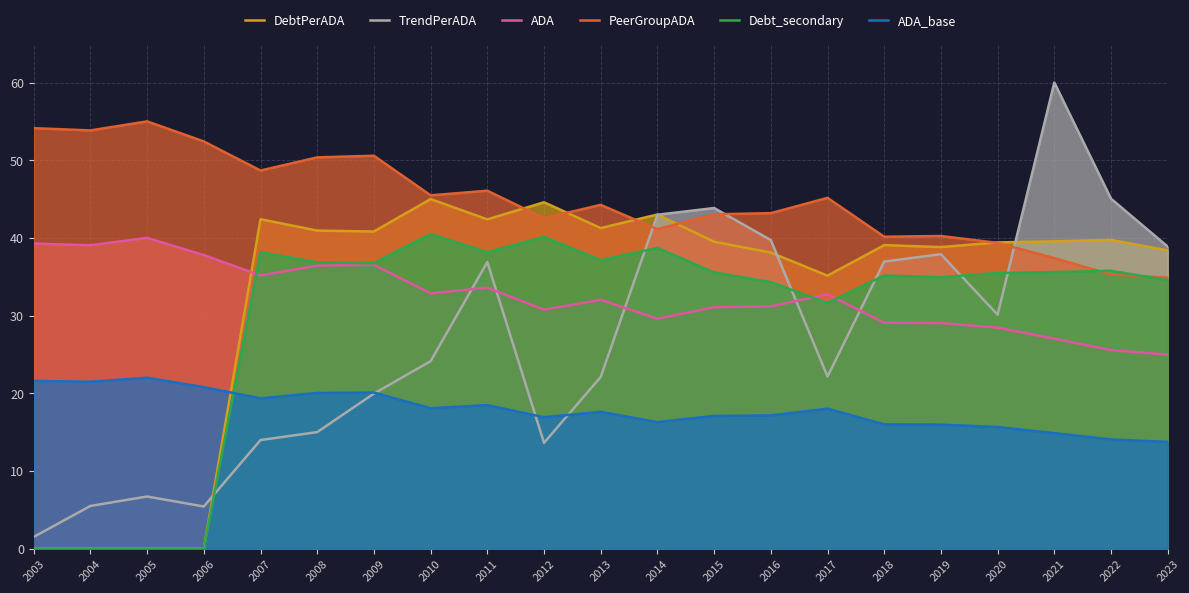

How many lines are shown in the chart?

6